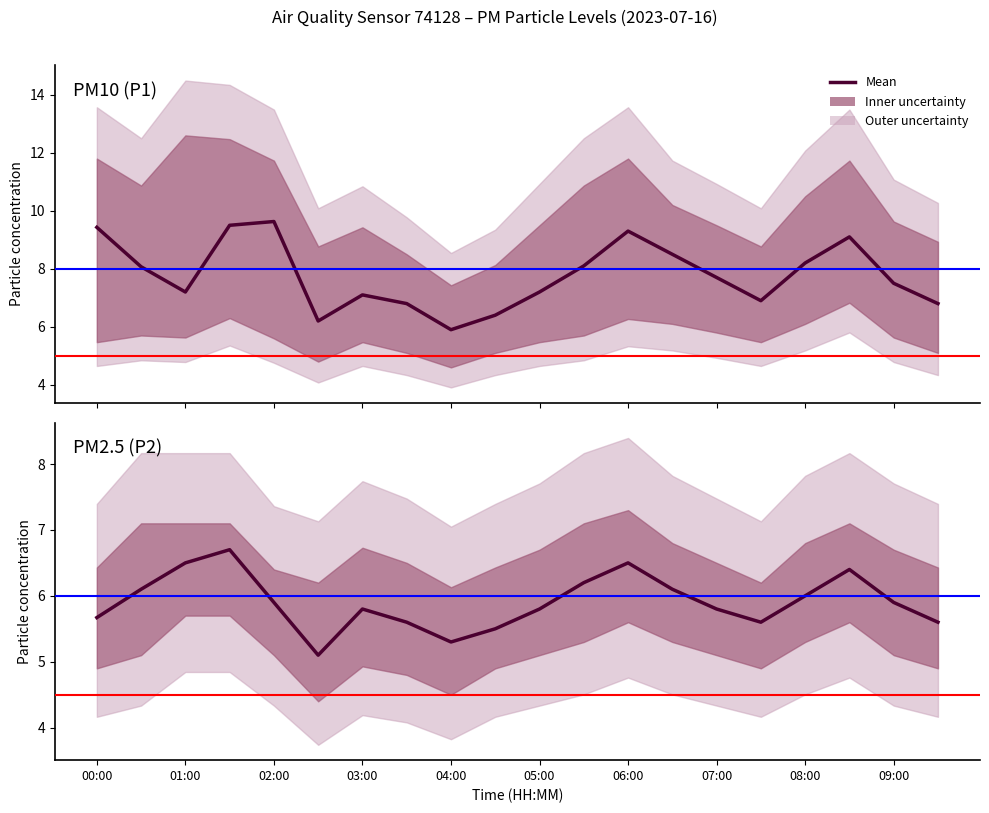

How many interior local valleys (lower than both neighbors) does the data have?

3